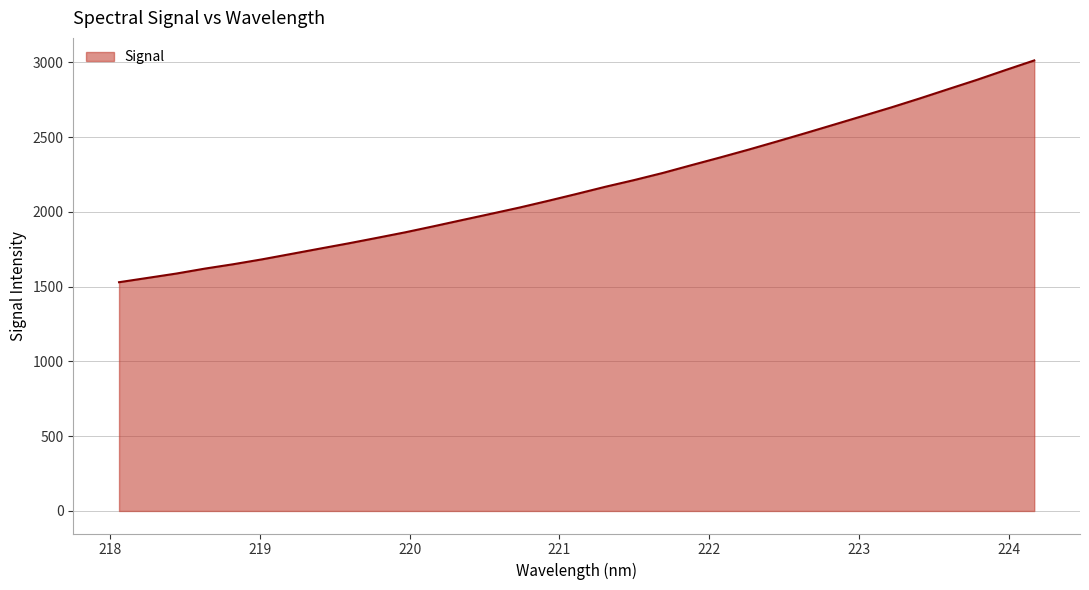

What is the maximum value shown in the chart?

3013.4